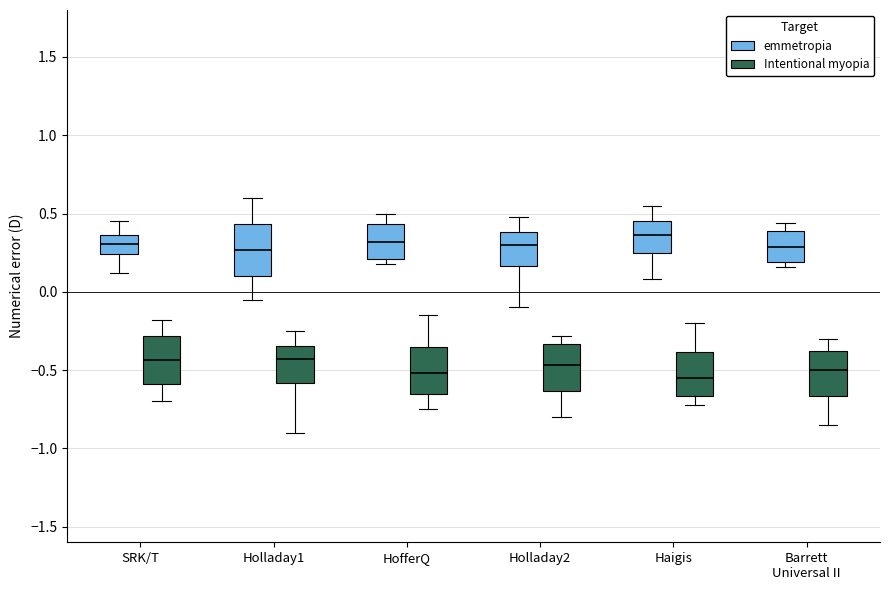

Reading left to right, read every box against the y-axis: the position of its median line, the range the box covers, and the ends of its whiskers. The values are not printed on the chart, so give them approximately, as read against the axis.

SRK/T (emmetropia): median 0.30, box 0.25 to 0.35, whiskers 0.10 to 0.45
SRK/T (Intentional myopia): median -0.45, box -0.60 to -0.30, whiskers -0.70 to -0.20
Holladay1 (emmetropia): median 0.25, box 0.10 to 0.45, whiskers -0.05 to 0.60
Holladay1 (Intentional myopia): median -0.45, box -0.60 to -0.35, whiskers -0.90 to -0.25
HofferQ (emmetropia): median 0.30, box 0.20 to 0.45, whiskers 0.20 (just below the box's lower edge) to 0.50
HofferQ (Intentional myopia): median -0.50, box -0.65 to -0.35, whiskers -0.75 to -0.15
Holladay2 (emmetropia): median 0.30, box 0.15 to 0.40, whiskers -0.10 to 0.50
Holladay2 (Intentional myopia): median -0.45, box -0.65 to -0.35, whiskers -0.80 to -0.30
Haigis (emmetropia): median 0.35, box 0.25 to 0.45, whiskers 0.10 to 0.55
Haigis (Intentional myopia): median -0.55, box -0.65 to -0.40, whiskers -0.70 to -0.20
Barrett Universal II (emmetropia): median 0.30, box 0.20 to 0.40, whiskers 0.15 to 0.45
Barrett Universal II (Intentional myopia): median -0.50, box -0.65 to -0.35, whiskers -0.85 to -0.30